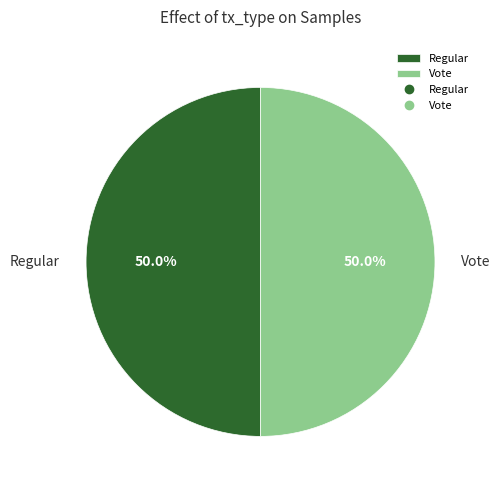

How many segments does this pie chart have?

2